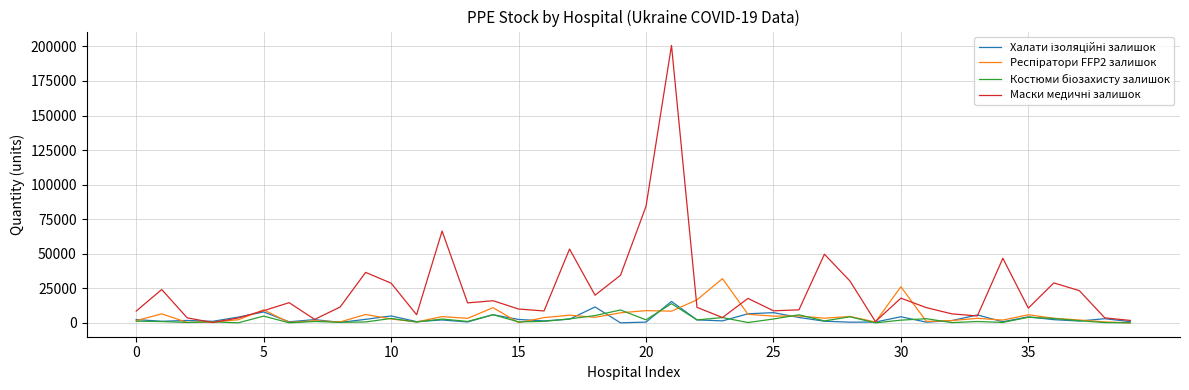

Does the chart display data point markers on the line(s)?

No